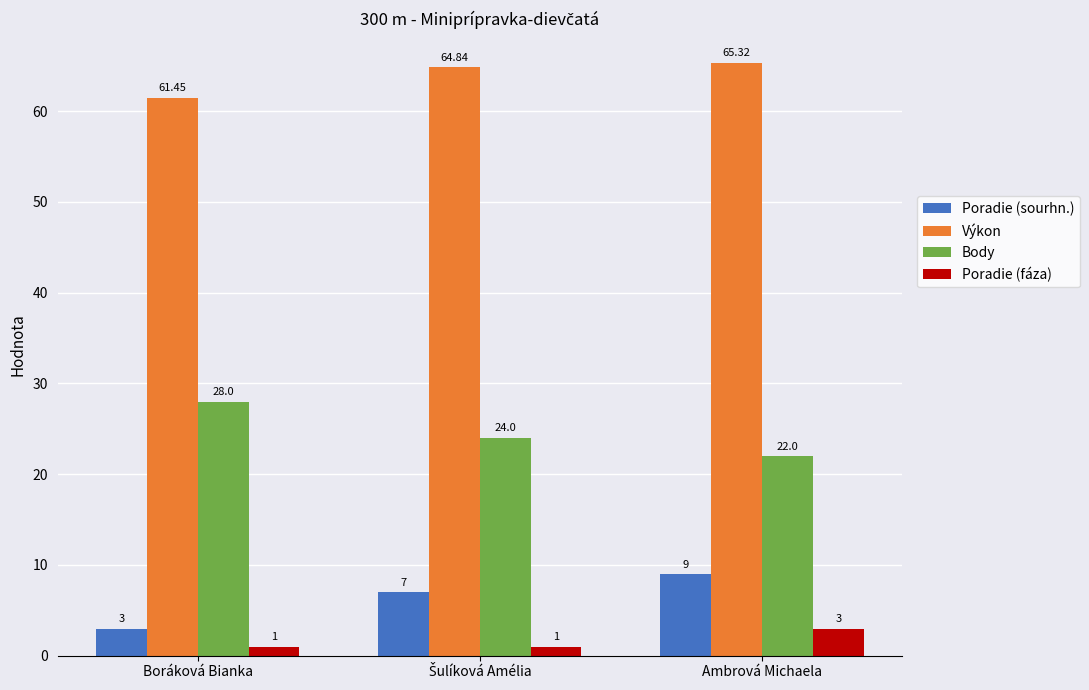

Count the Poradie (fáza) values in the range 1 to 3.

3